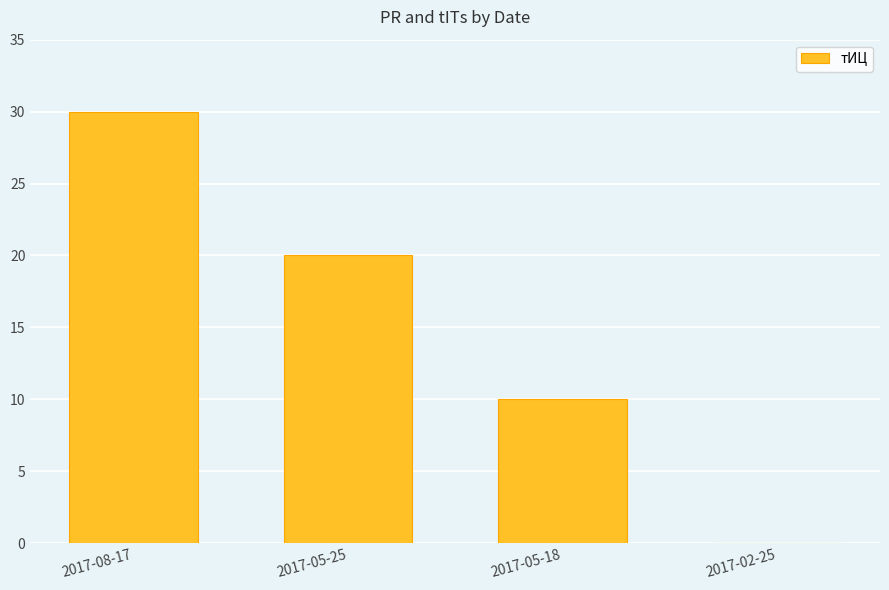

What value does the data have at 2017-08-17?

30